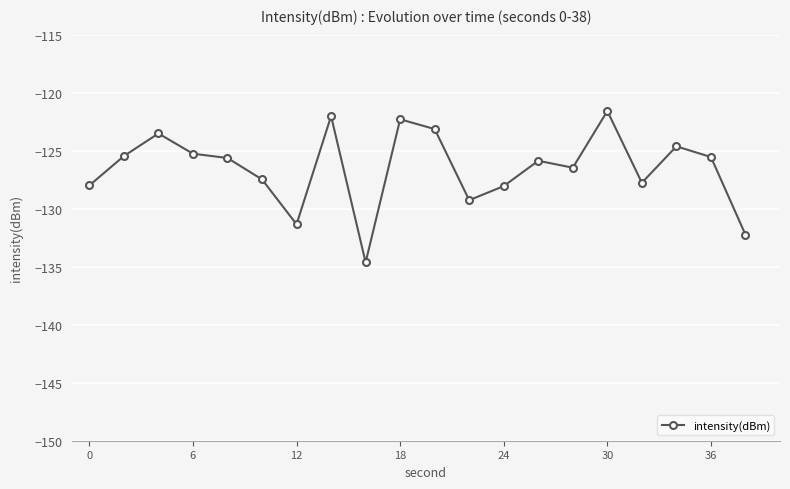

What is the maximum value shown in the chart?

-121.6